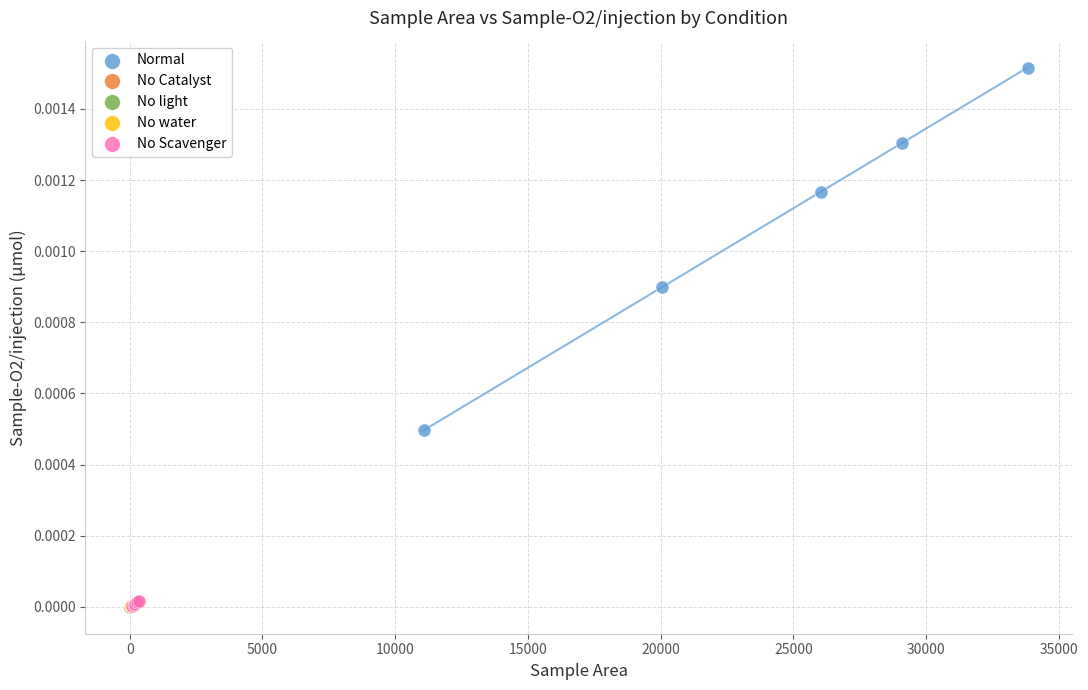

Which series contains the highest Y value?

Normal